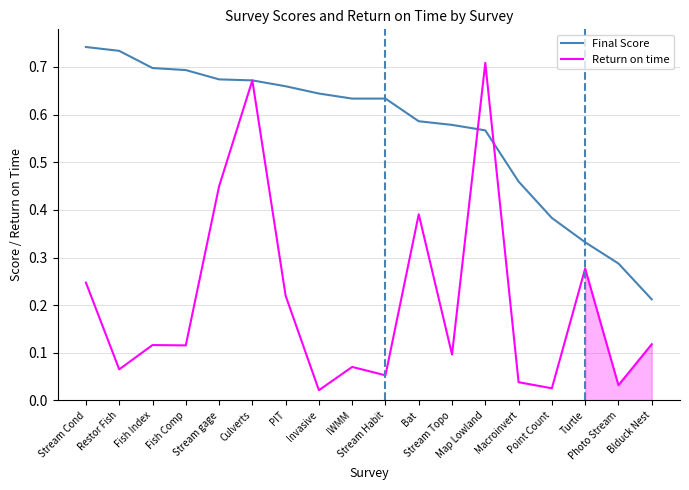

Which series has the largest range (max minus min)?

Return on time